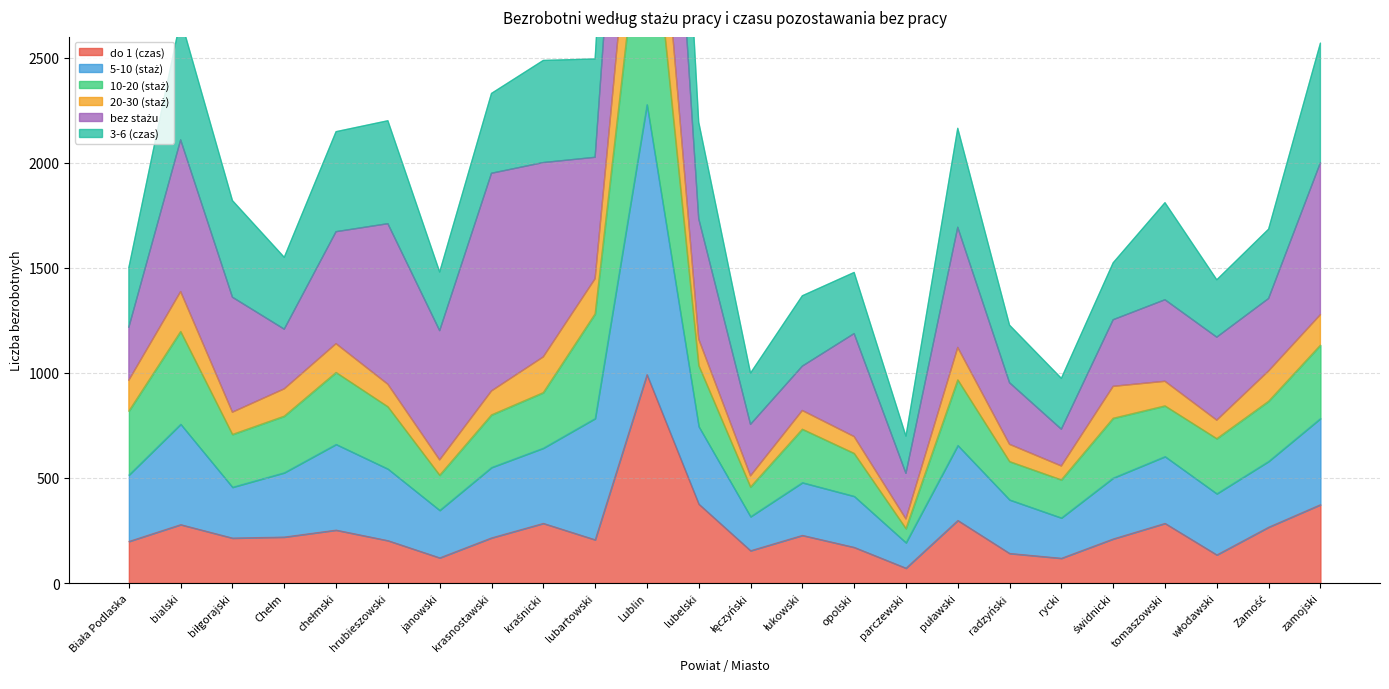

The do 1 (czas) series shows 206 at lubartowski. True or false?

True